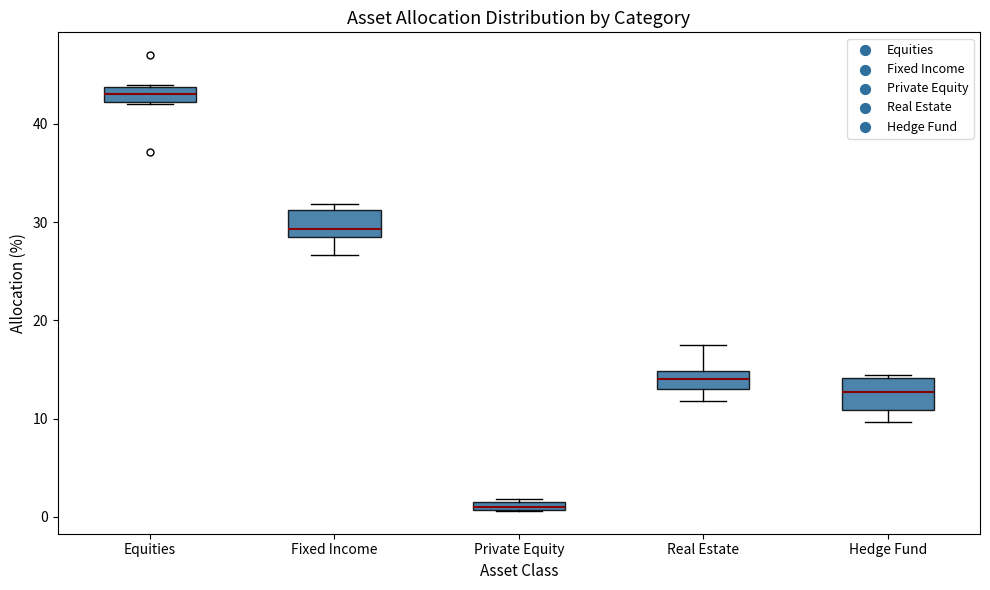

Which box has the lowest median line?

Private Equity